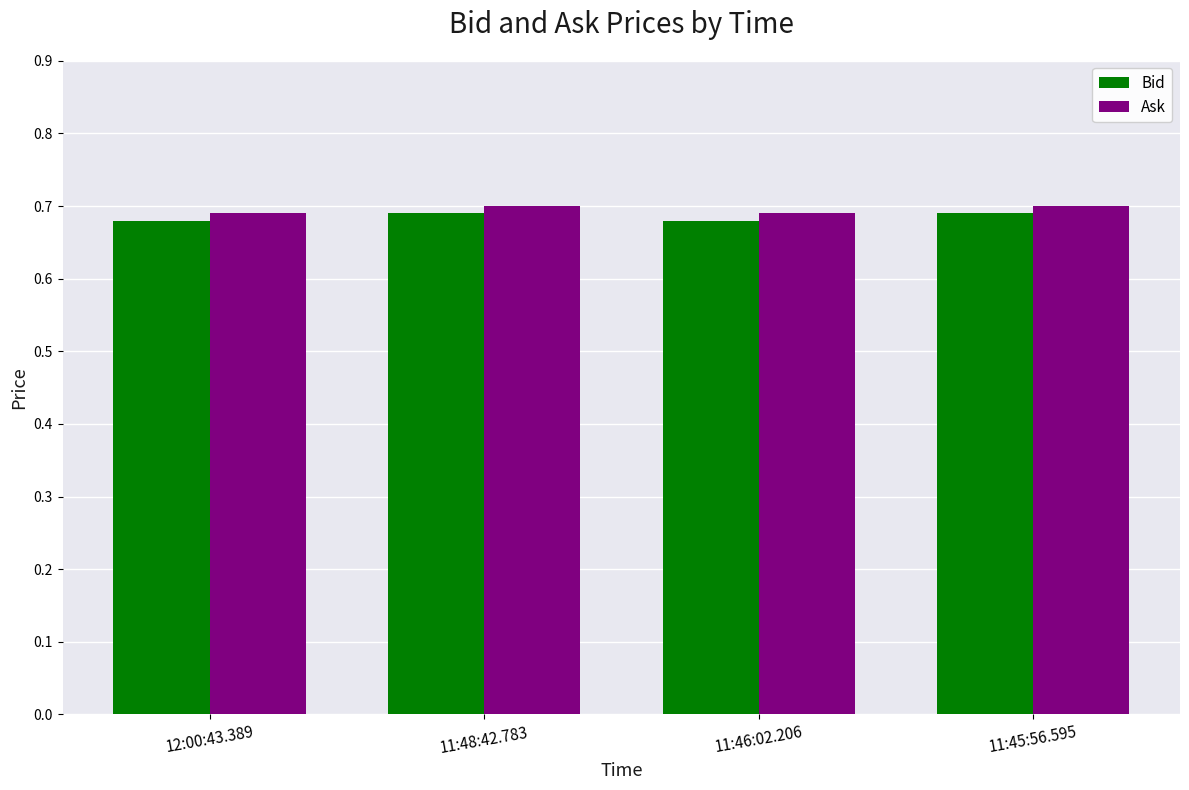

Count the Bid values in the range 0 to 1.

4